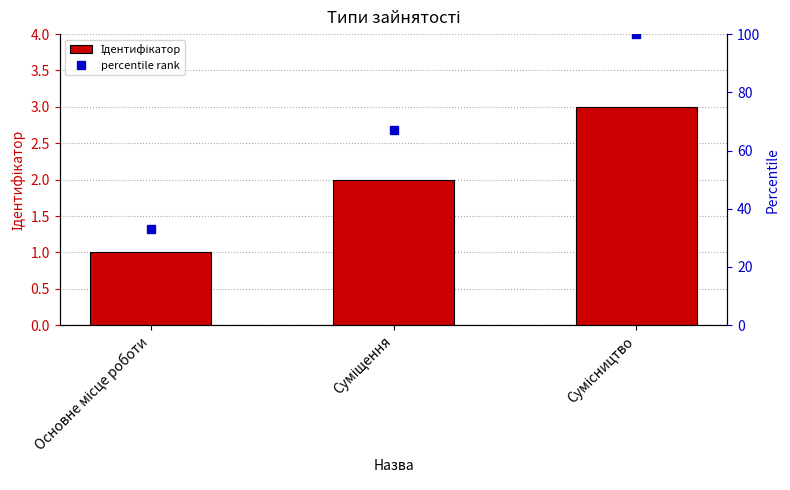

What is the sum of all percentile rank values?

200